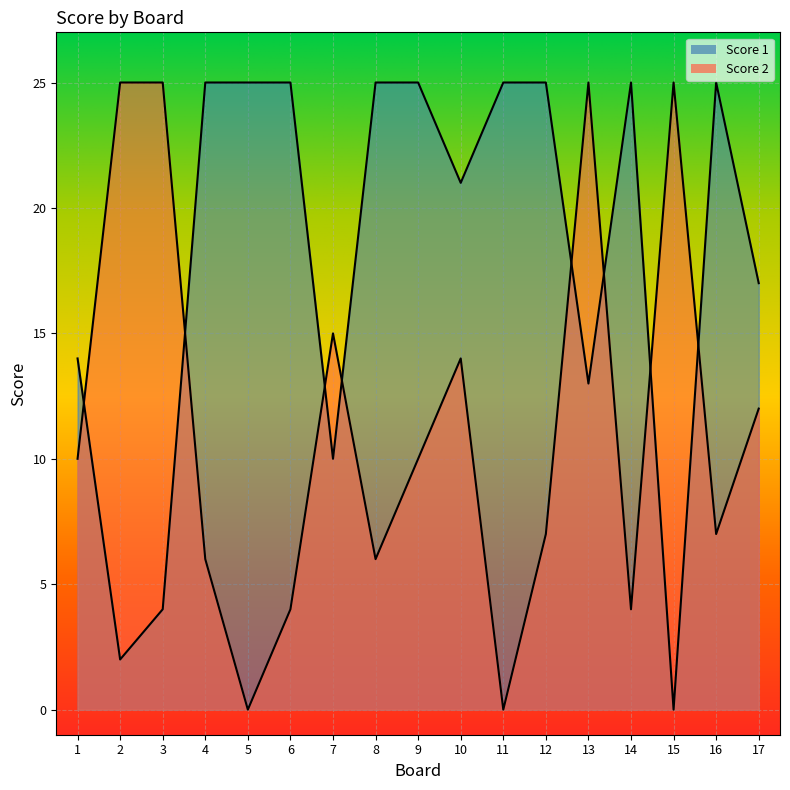

Reading left to right, what are all the values shown in this chart?

Score 1: 14	2	4	25	25	25	10	25	25	21	25	25	13	25	0	25	17
Score 2: 10	25	25	6	0	4	15	6	10	14	0	7	25	4	25	7	12